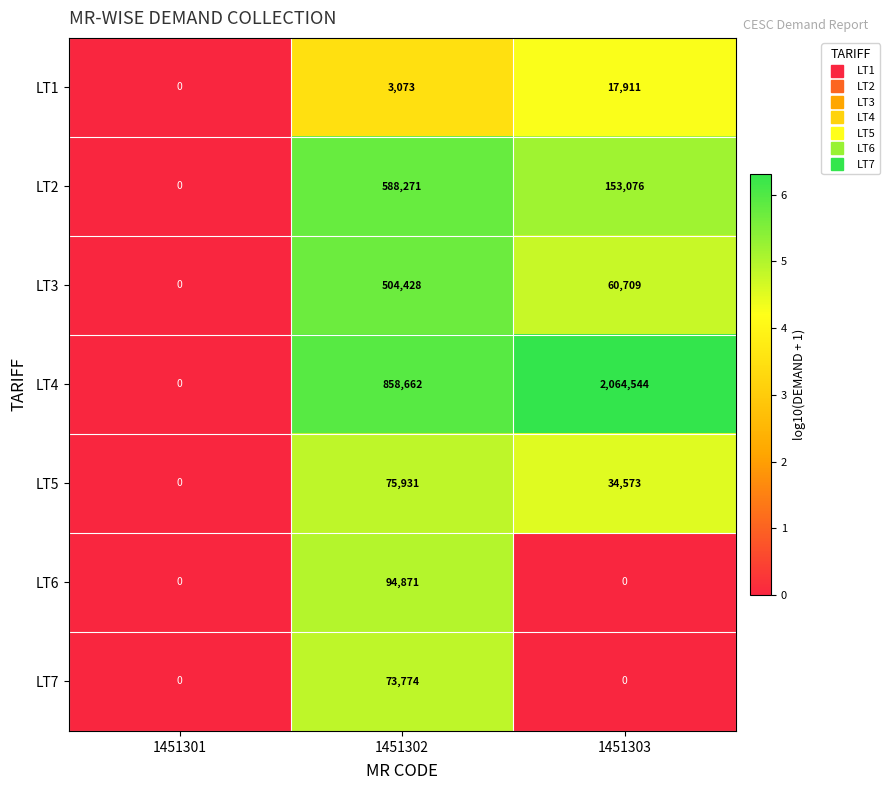

At which category is the sum across all series the highest?

1451303